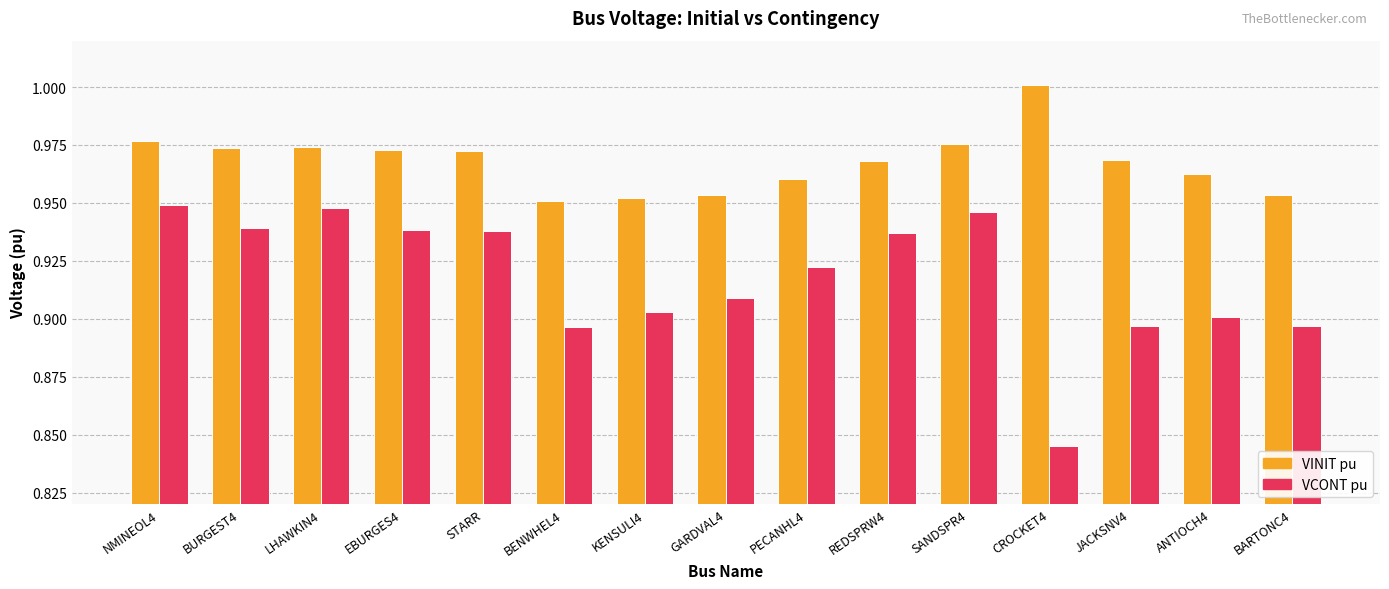

At which category does the chart reach its minimum across all series?

CROCKET4